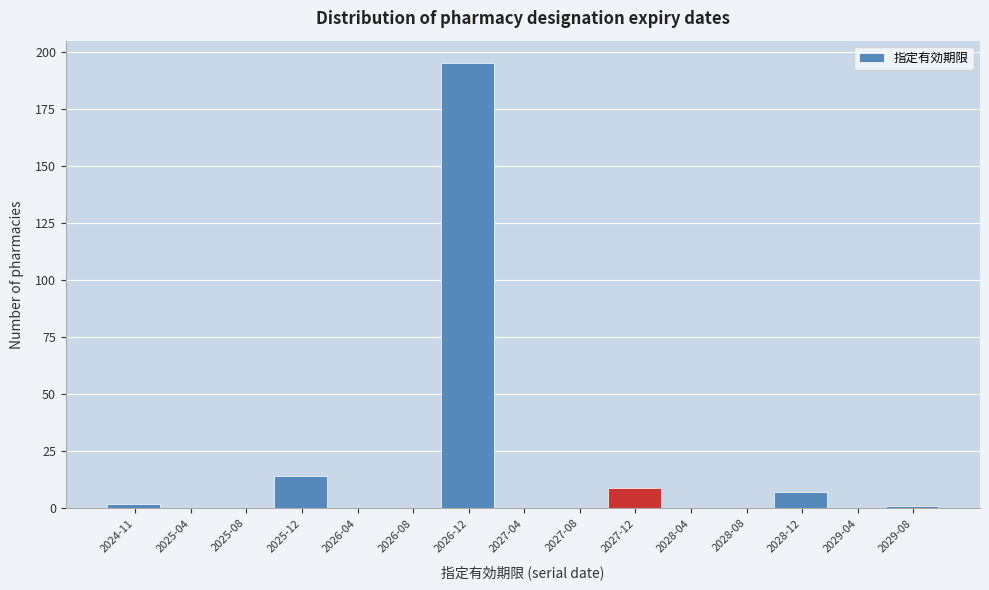

Reading left to right, list all the values displayed in this chart.

2024-11=2	2025-04=0	2025-08=0	2025-12=14	2026-04=0	2026-08=0	2026-12=195	2027-04=0	2027-08=0	2027-12=9	2028-04=0	2028-08=0	2028-12=7	2029-04=0	2029-08=1